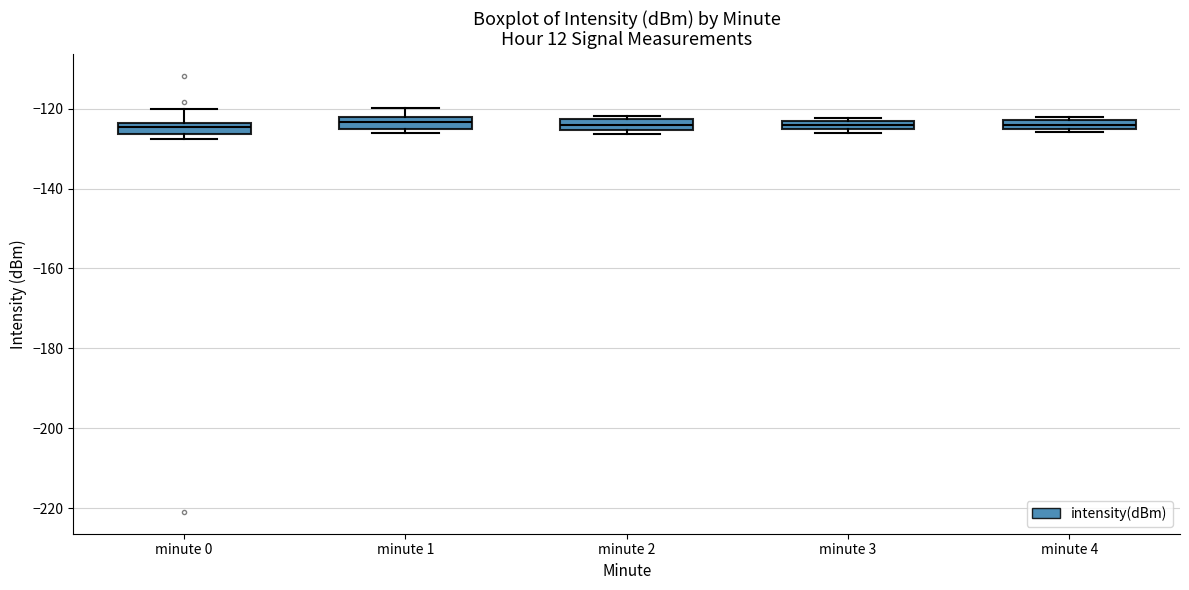

Where is the lower edge of the box for minute 4 on the y-axis? The values are not printed on the chart, so give them approximately, as read against the axis.

-126